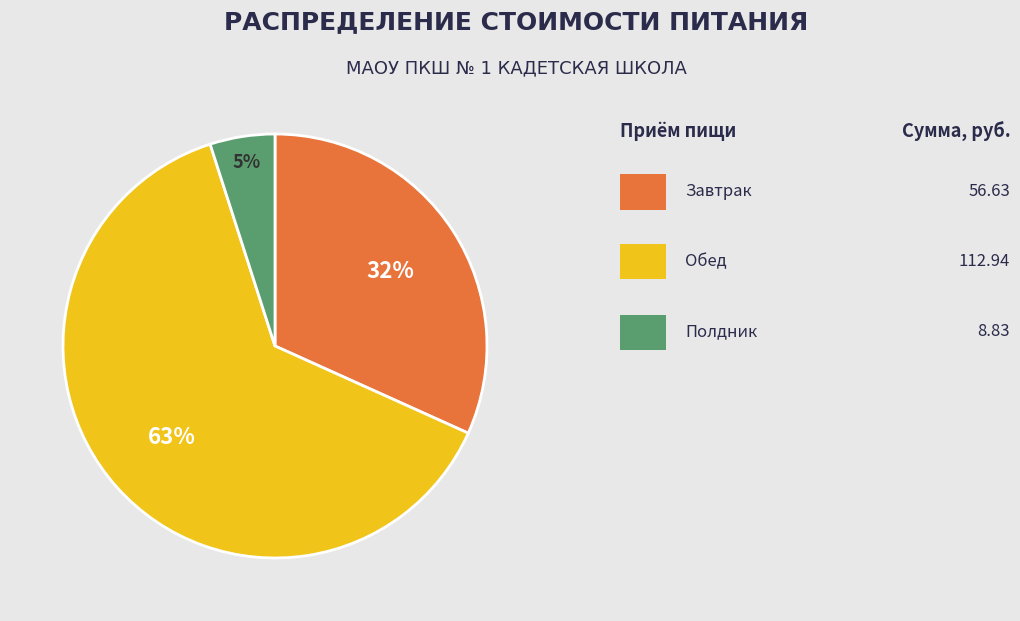

To the nearest percent, what is the average slice percentage?

33%